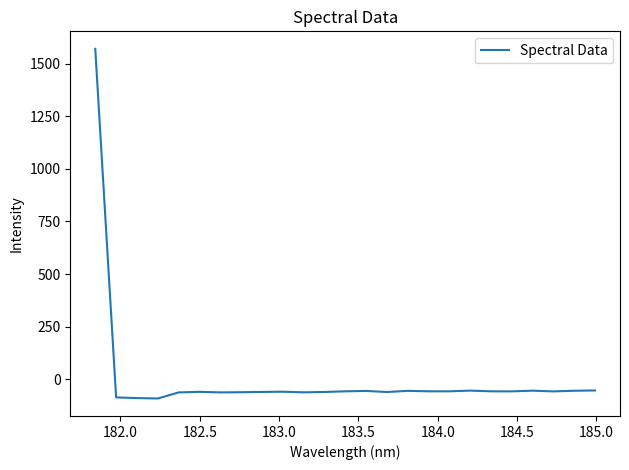

What is the smallest value displayed?

-91.2